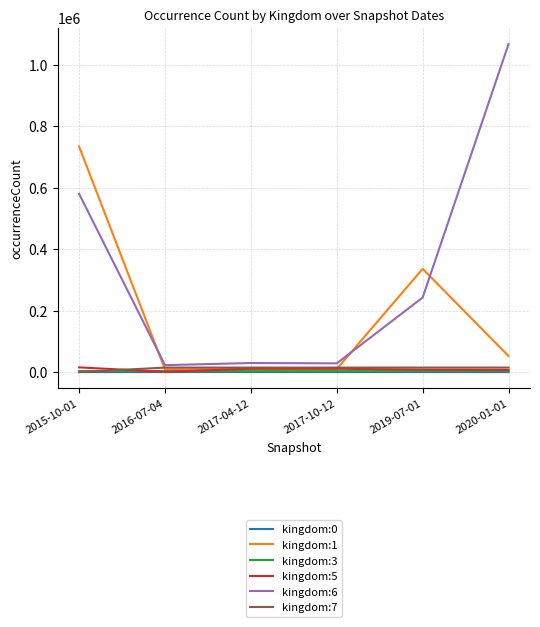

What is the spread (max minus min) of values at 2017-04-12?

29298